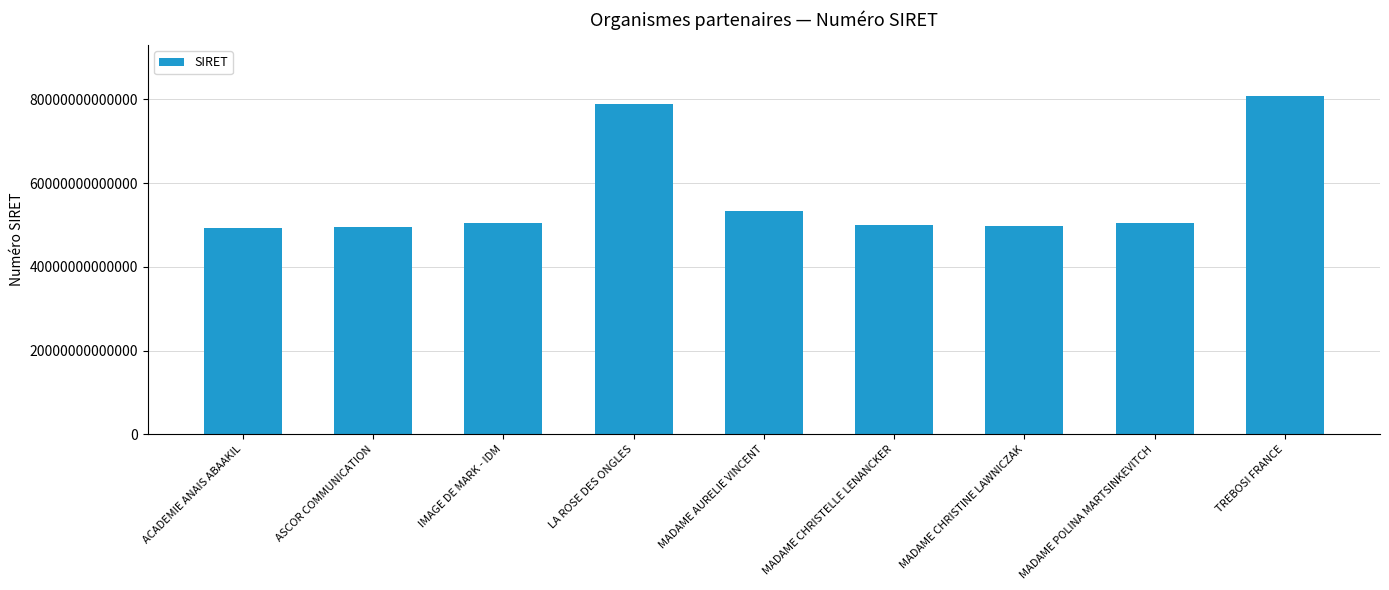

At which label is the value closest to 65069361200049?

MADAME AURELIE VINCENT